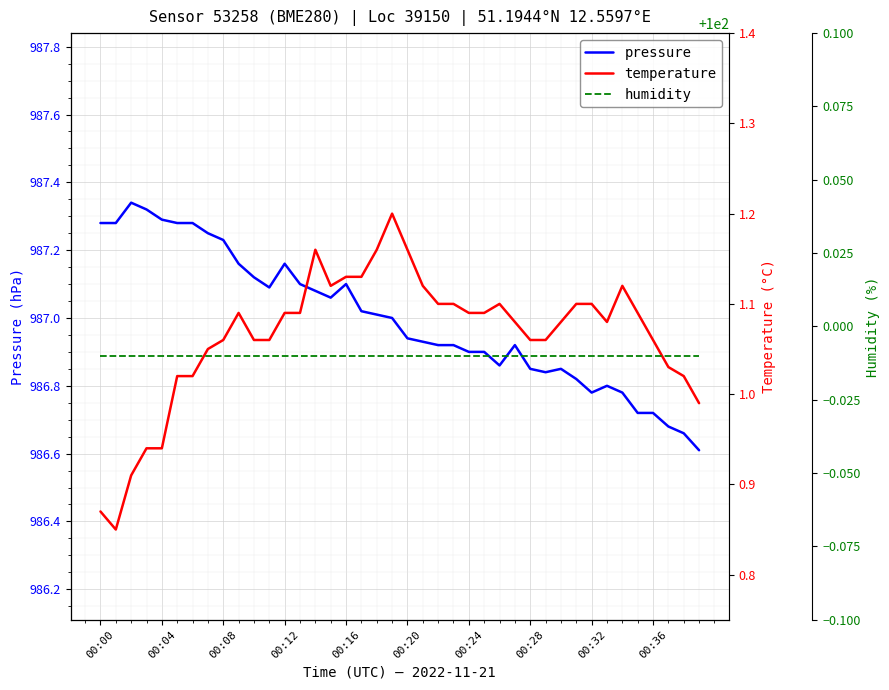

True or false: pressure and humidity intersect in this chart.

False